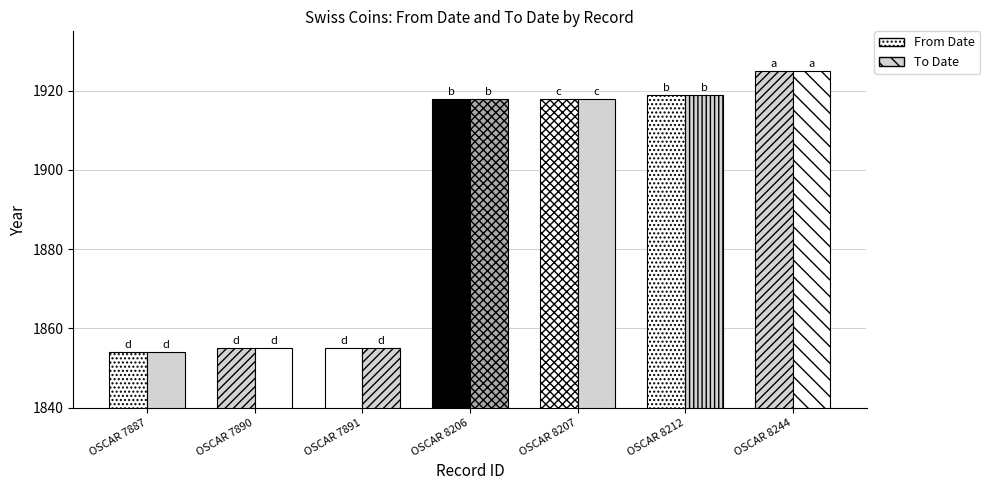

What is the value of the From Date bar at the 1st from the left?

1854